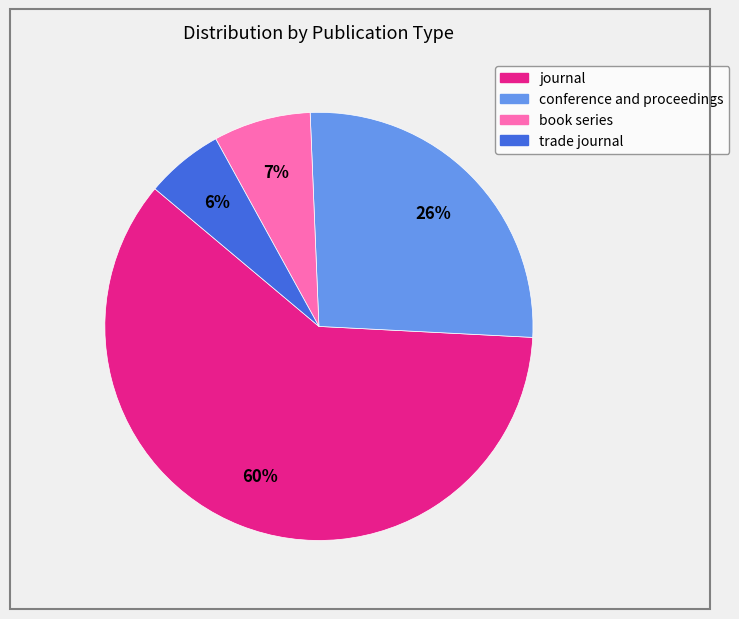

Between book series and trade journal, which is larger?

book series